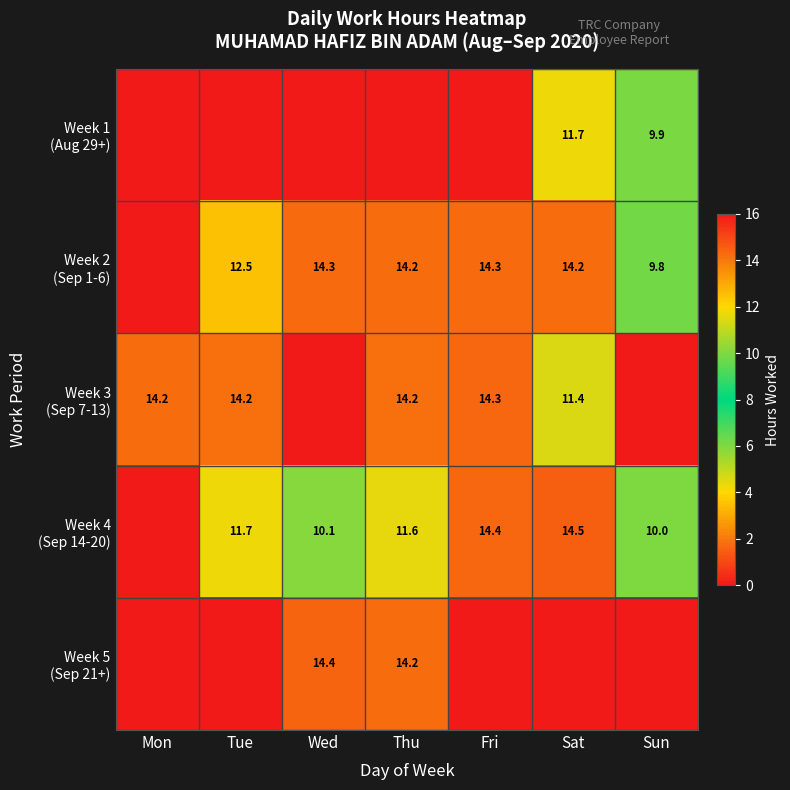

Rank the series at Fri from highest to lowest value.

Week 4 (Sep 14-20), Week 3 (Sep 7-13), Week 2 (Sep 1-6), Week 1 (Aug 29+), Week 5 (Sep 21+)